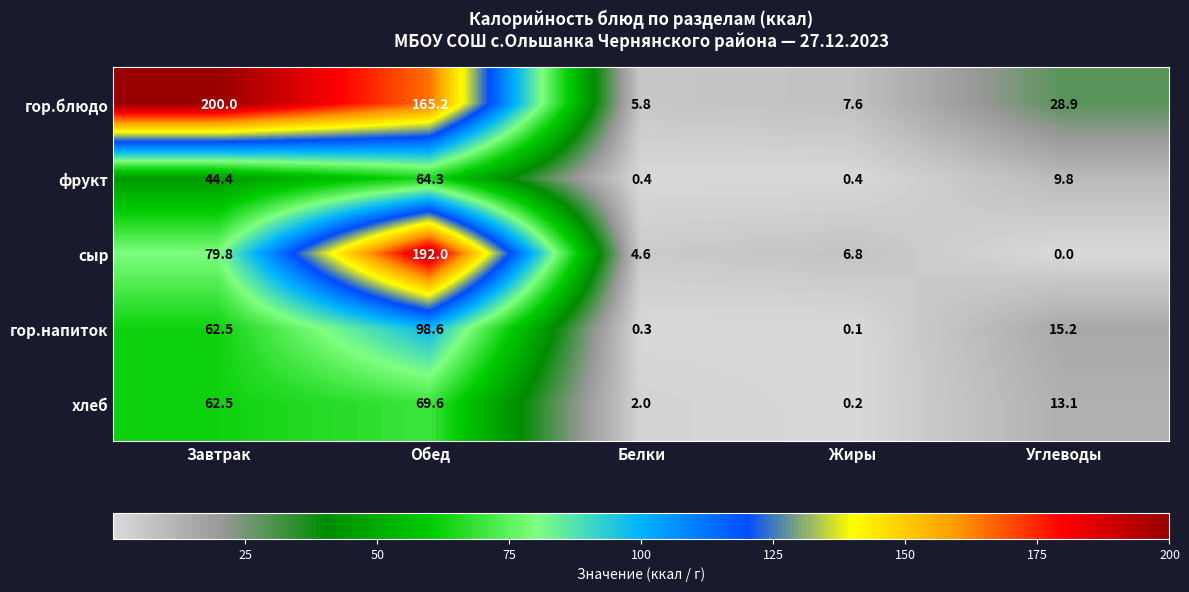

Which label corresponds to the smallest value in the chart?

Углеводы